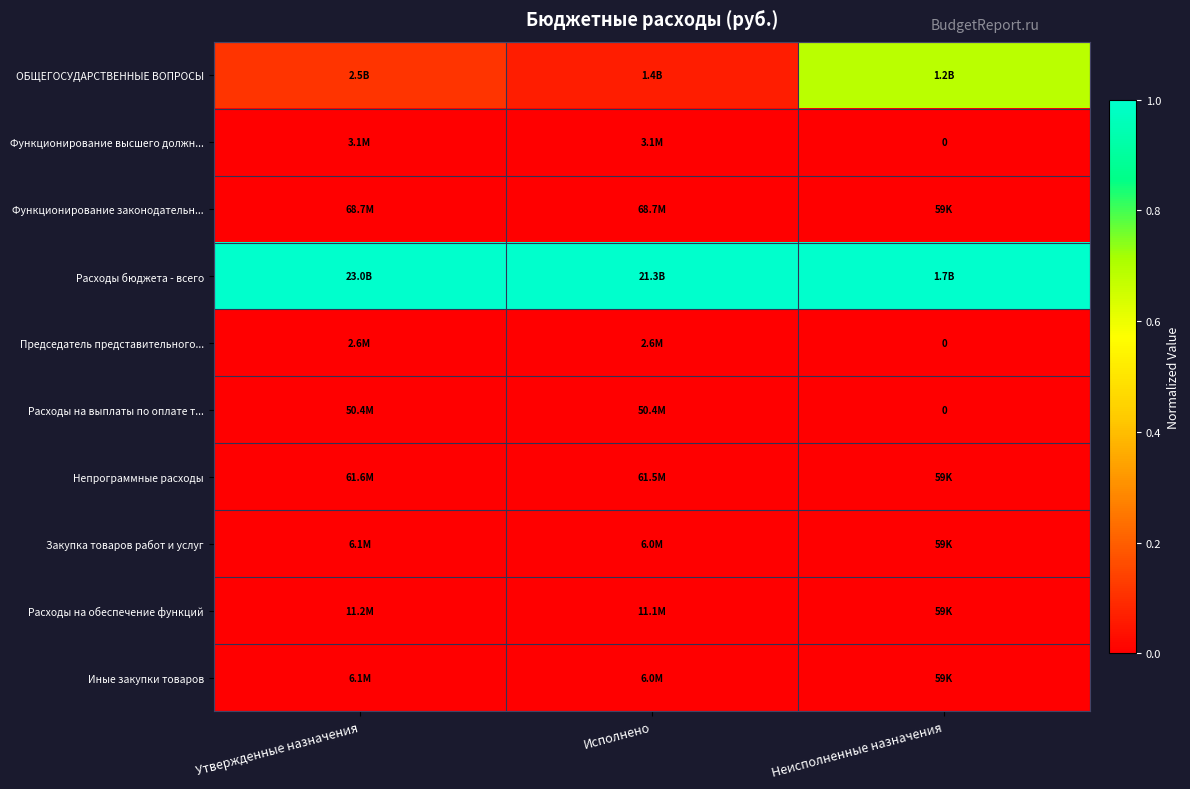

True or false: Расходы бюджета - всего has a value of 0.7 at Утвержденные назначения.

False